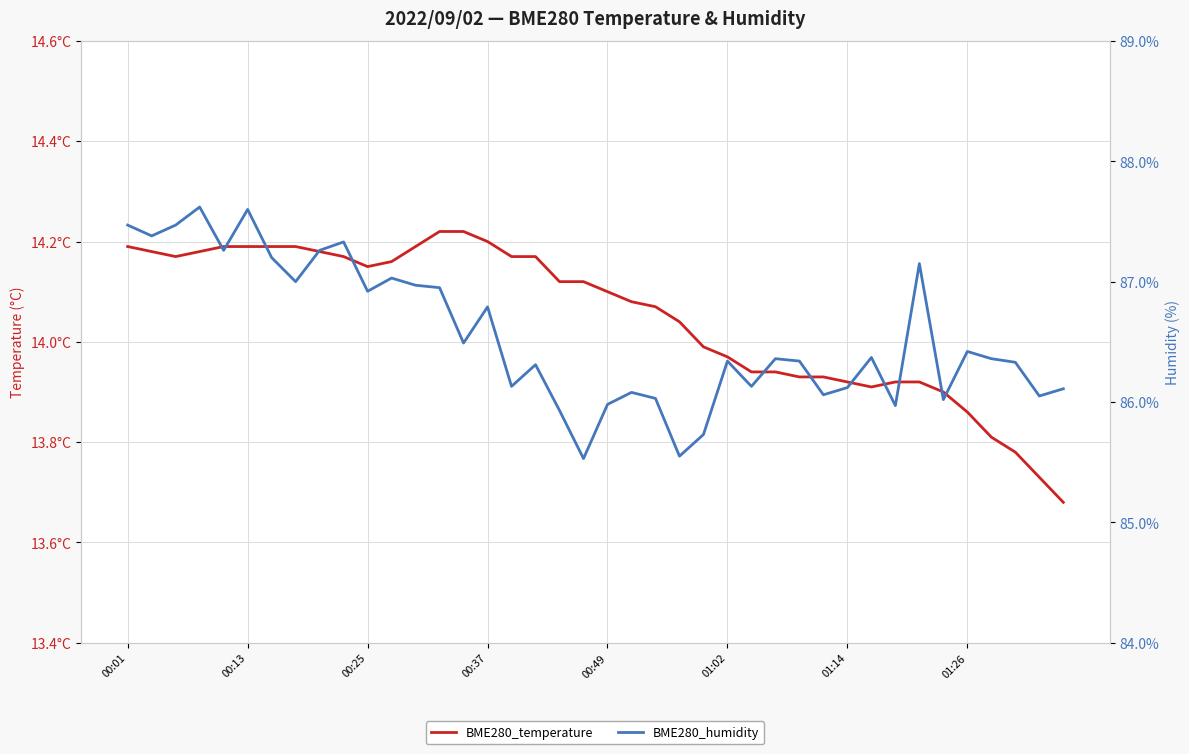

True or false: BME280_humidity and BME280_temperature cross at least once.

False